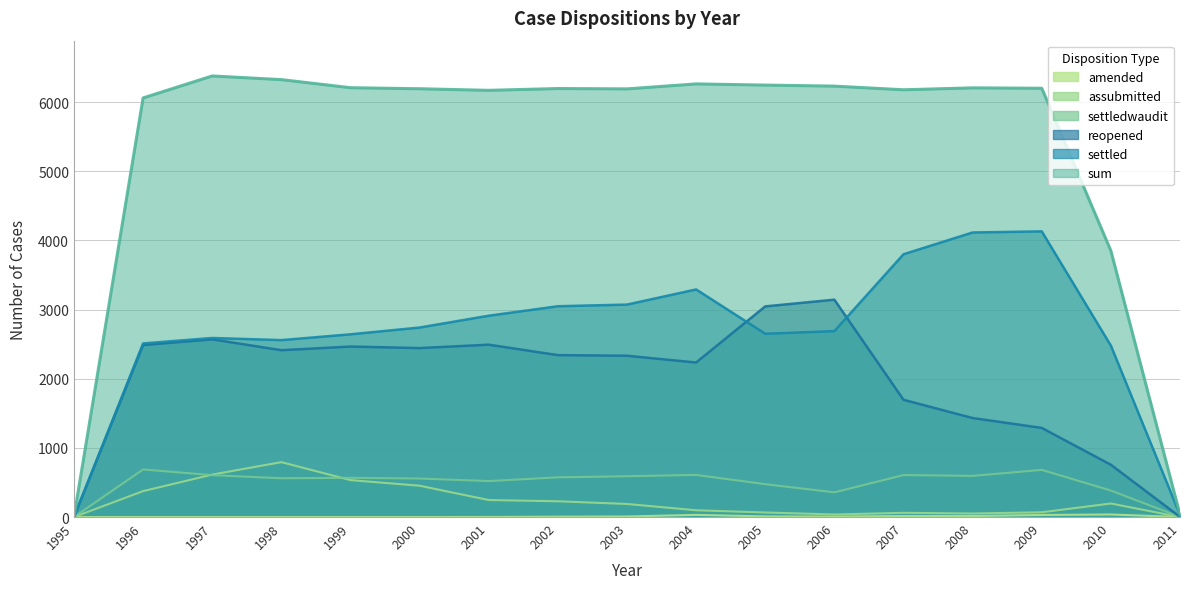

What is the difference between the maximum and minimum values in the settledwaudit series?

688